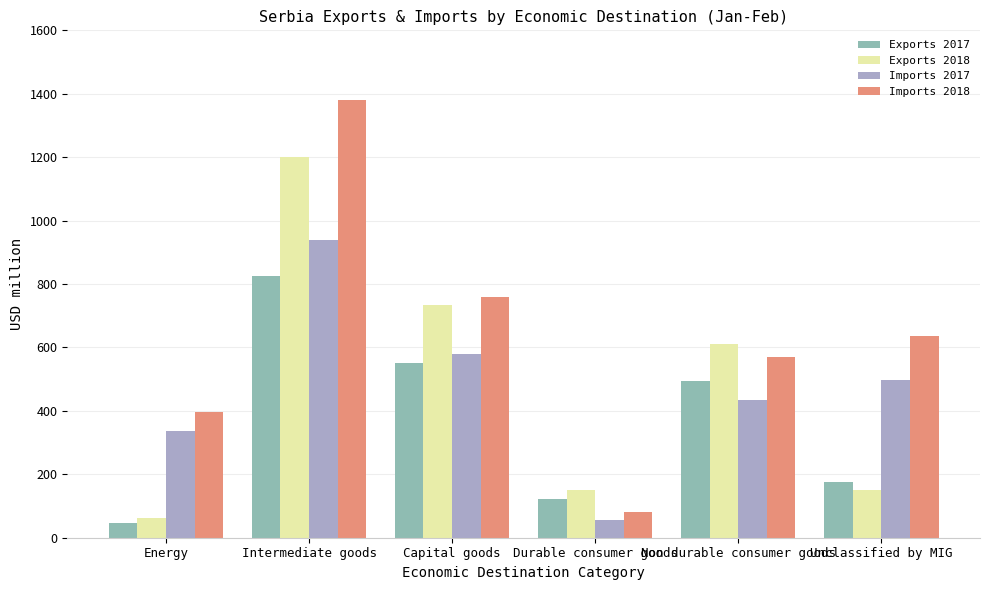

What is the greatest value displayed?

1381.8